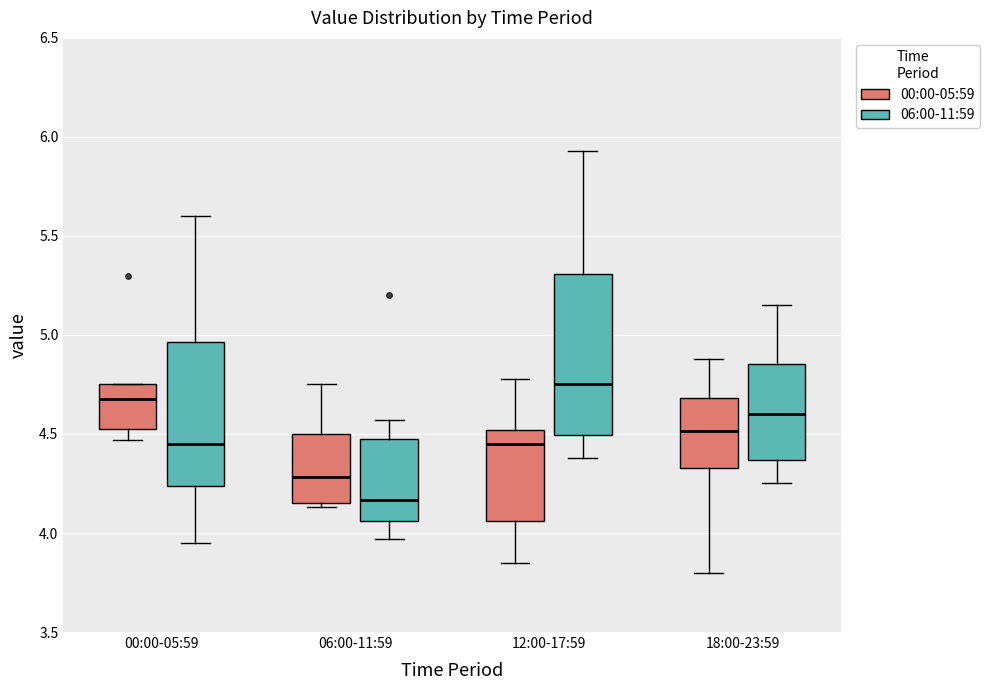

Reading left to right, transcribe this box plot: for each box, give where its median line is, the range the box spans, and where its two whiskers end, as read against the y-axis. The values are not printed on the chart, so give them approximately, as read against the axis.

00:00-05:59 (00:00-05:59): median 4.70, box 4.55 to 4.75, whiskers 4.45 to 4.75
00:00-05:59 (06:00-11:59): median 4.45, box 4.25 to 4.95, whiskers 3.95 to 5.60
06:00-11:59 (00:00-05:59): median 4.30, box 4.15 to 4.50, whiskers 4.15 (just below the box's lower edge) to 4.75
06:00-11:59 (06:00-11:59): median 4.15, box 4.05 to 4.45, whiskers 3.95 to 4.55
12:00-17:59 (00:00-05:59): median 4.45, box 4.05 to 4.50, whiskers 3.85 to 4.80
12:00-17:59 (06:00-11:59): median 4.75, box 4.50 to 5.30, whiskers 4.40 to 5.95
18:00-23:59 (00:00-05:59): median 4.50, box 4.35 to 4.70, whiskers 3.80 to 4.90
18:00-23:59 (06:00-11:59): median 4.60, box 4.35 to 4.85, whiskers 4.25 to 5.15